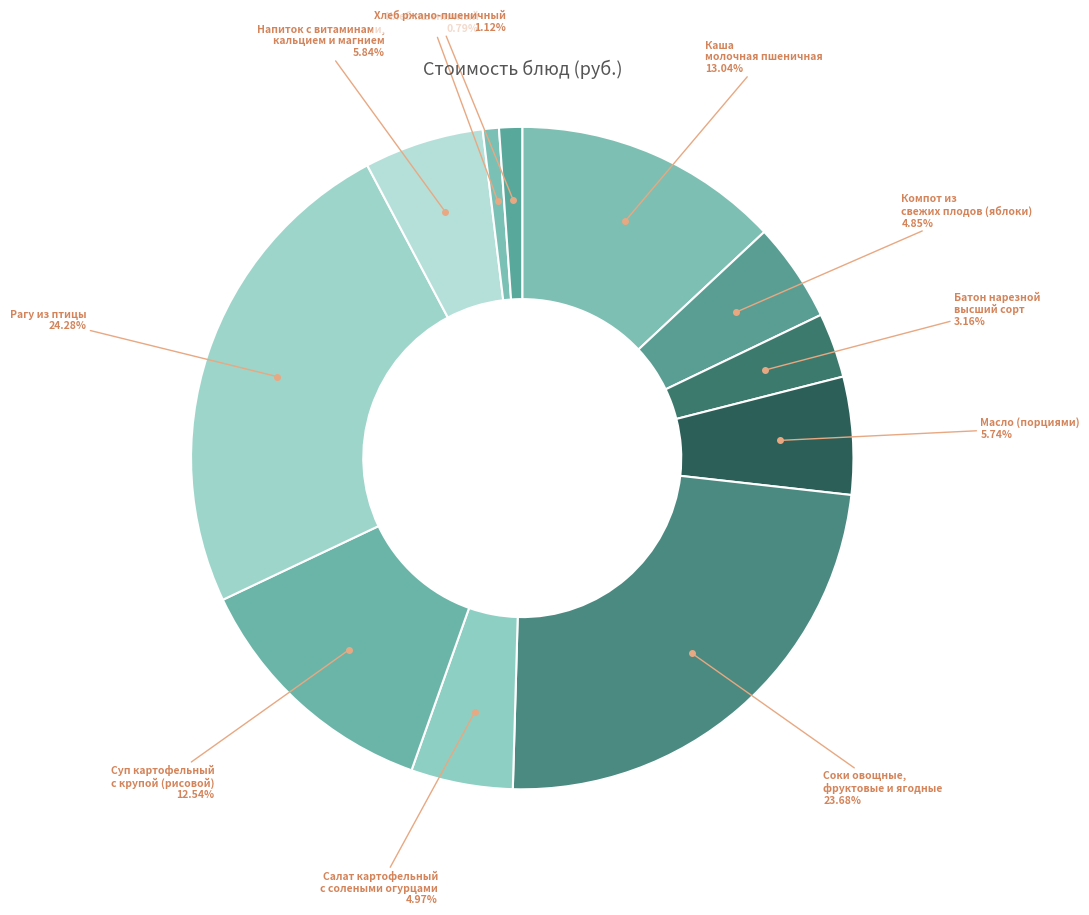

Does any single category account for the majority?

No